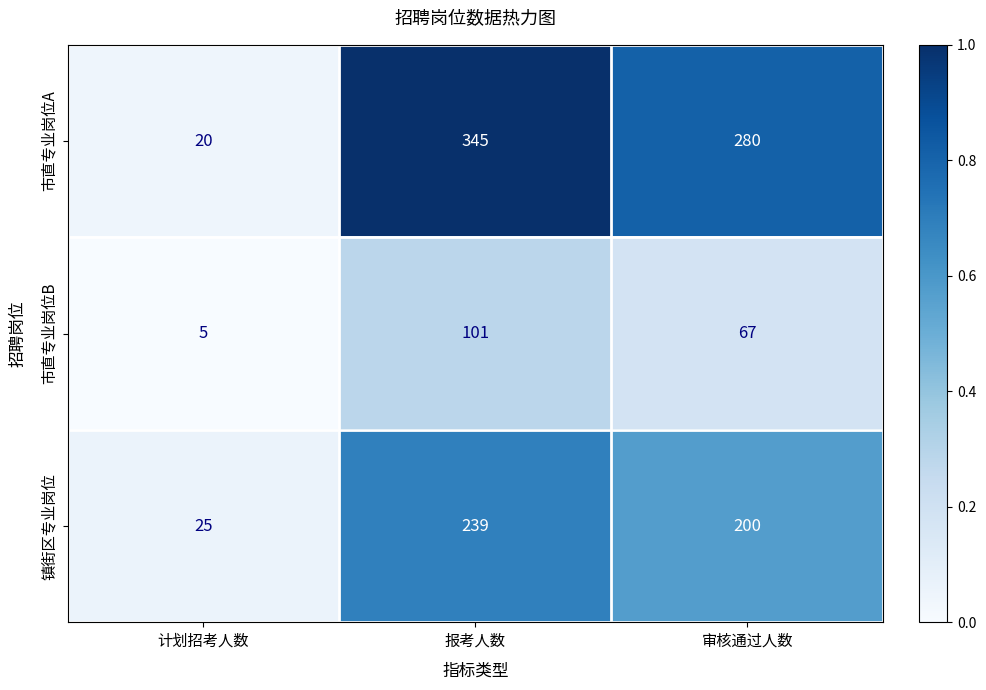

At which label does 市直专业岗位A first exceed 280?

报考人数